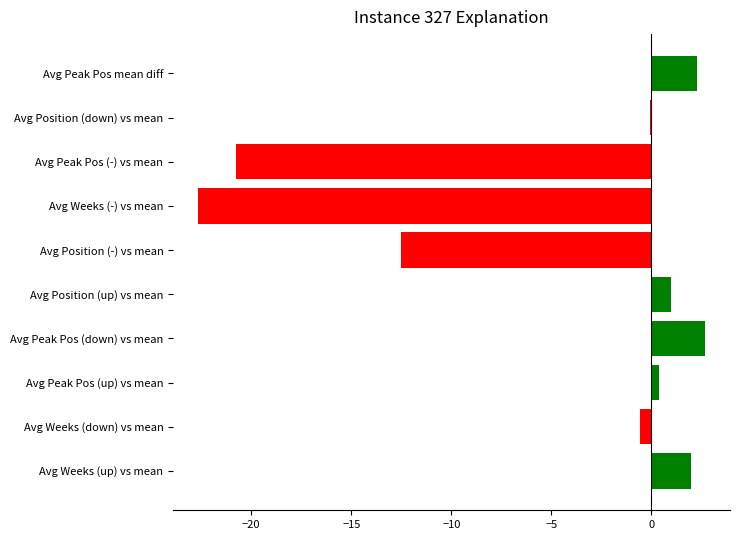

Does the chart contain stacked bars?

No